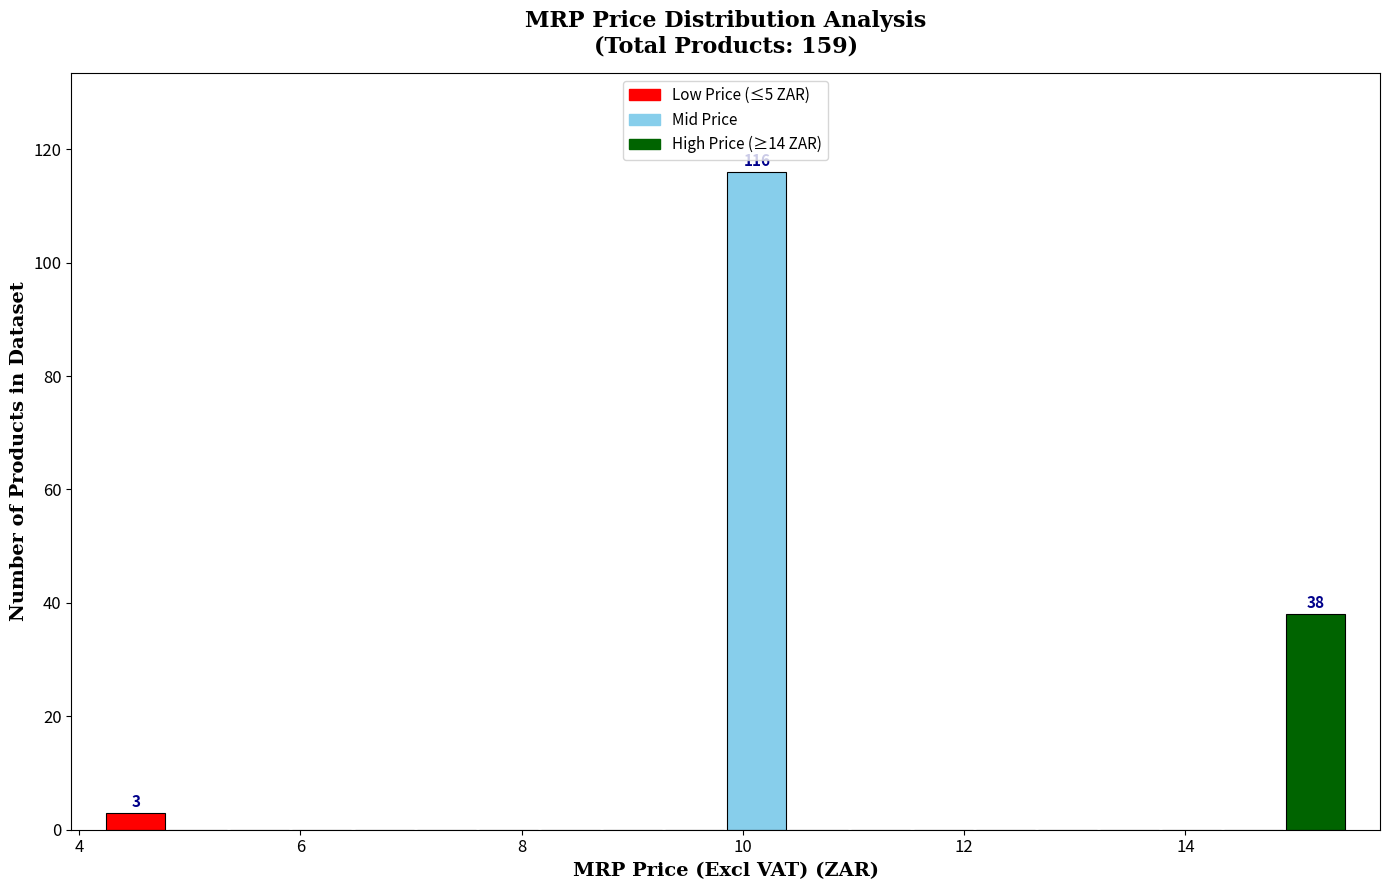

Around what value on the x-axis is the tallest bar? Give the approximate position of its centre, as read against the axis.

10.2